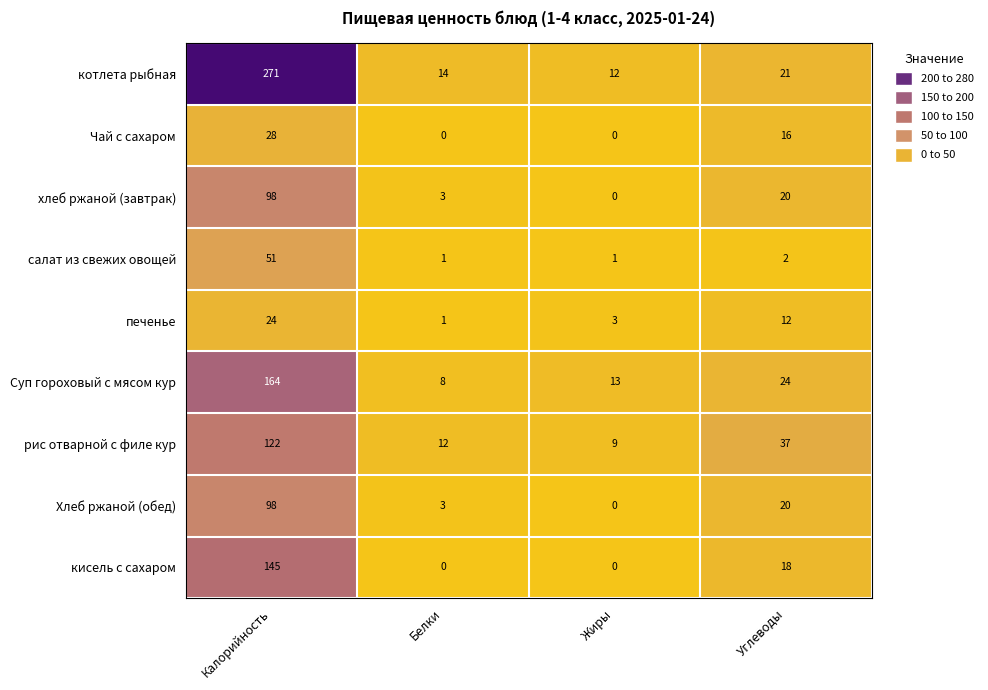

What is the difference between the maximum and minimum values in the хлеб ржаной (завтрак) series?

98